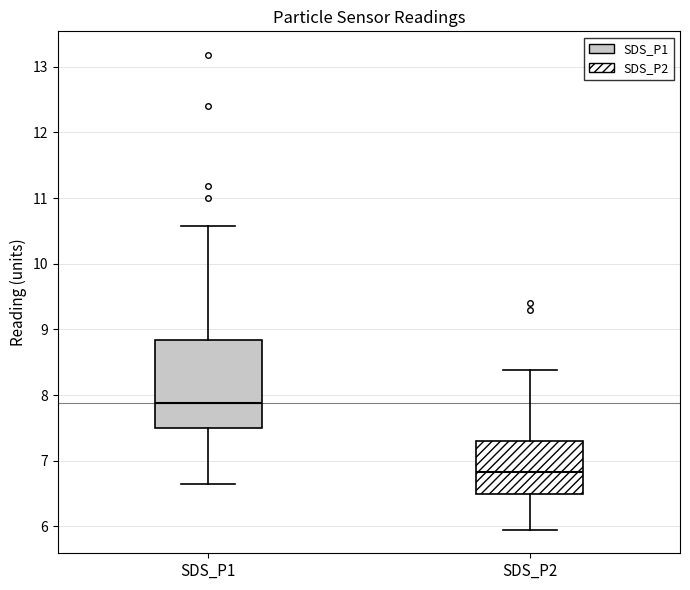

Which box has the highest median line?

SDS_P1